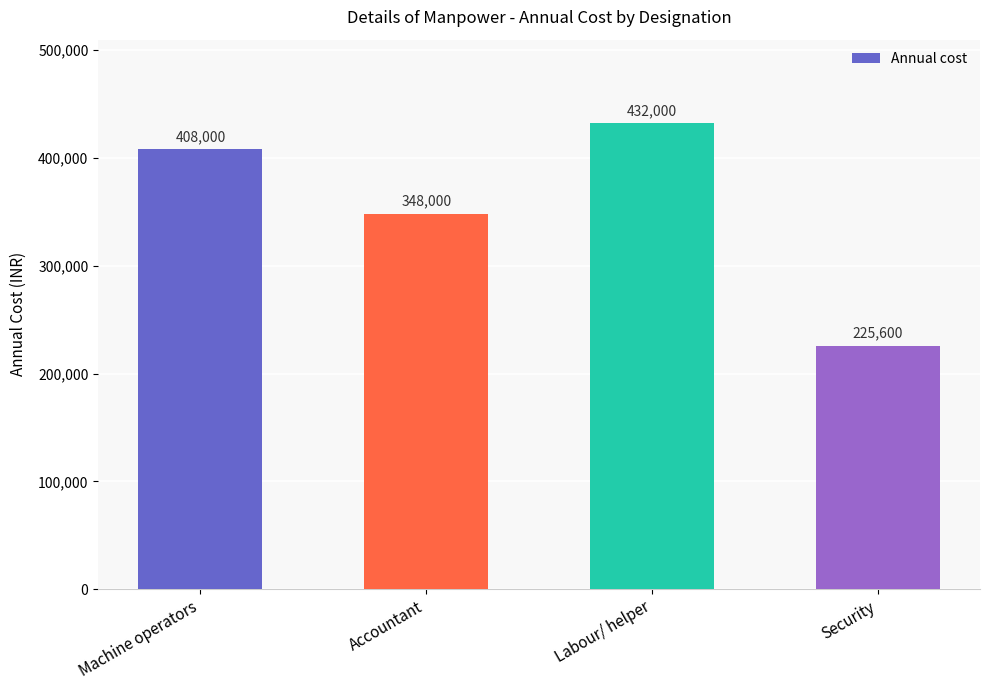

Reading left to right, list all the values displayed in this chart.

Machine operators=408000	Accountant=348000	Labour/ helper=432000	Security=225600